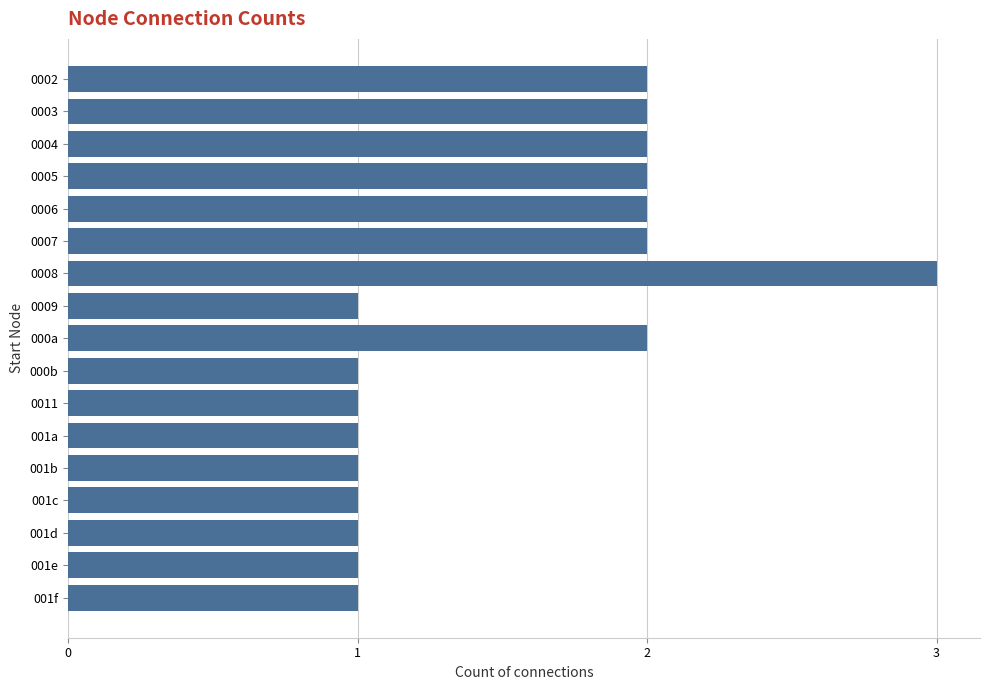

Count the values in the range 1 to 2.

16